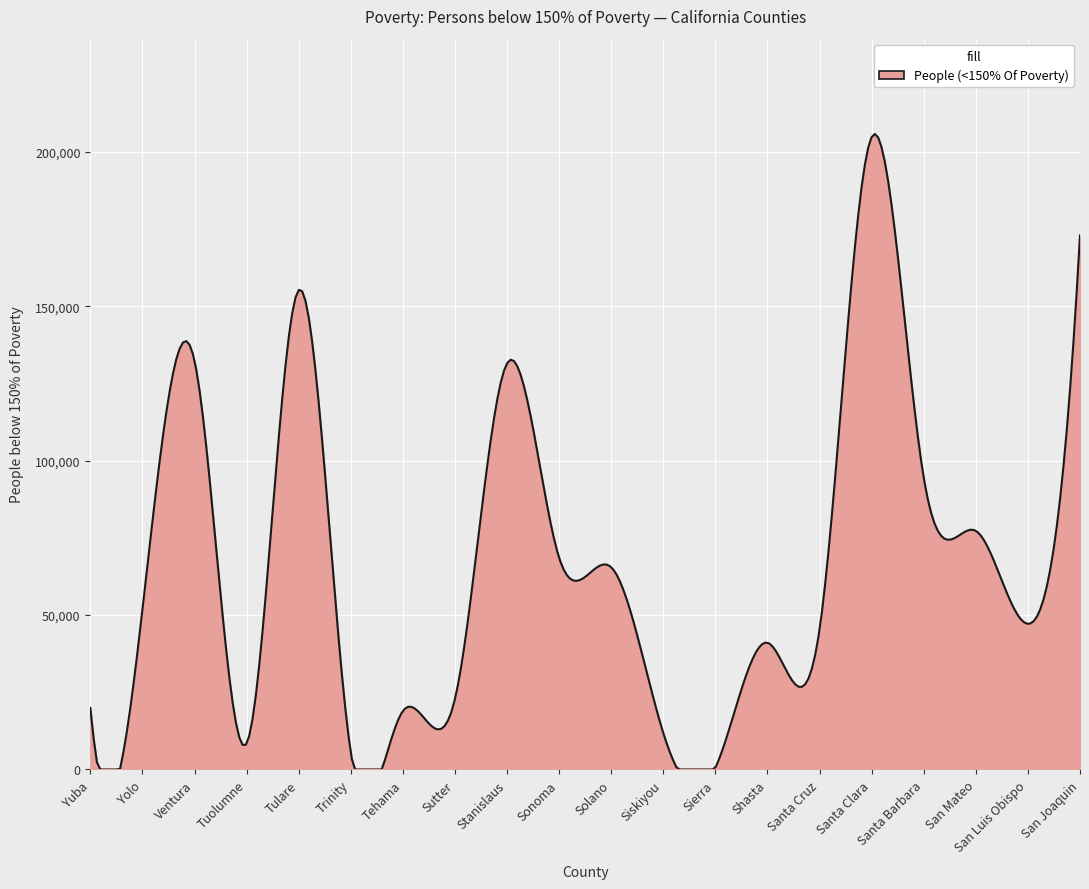

What is the maximum value shown in the chart?

205773.8